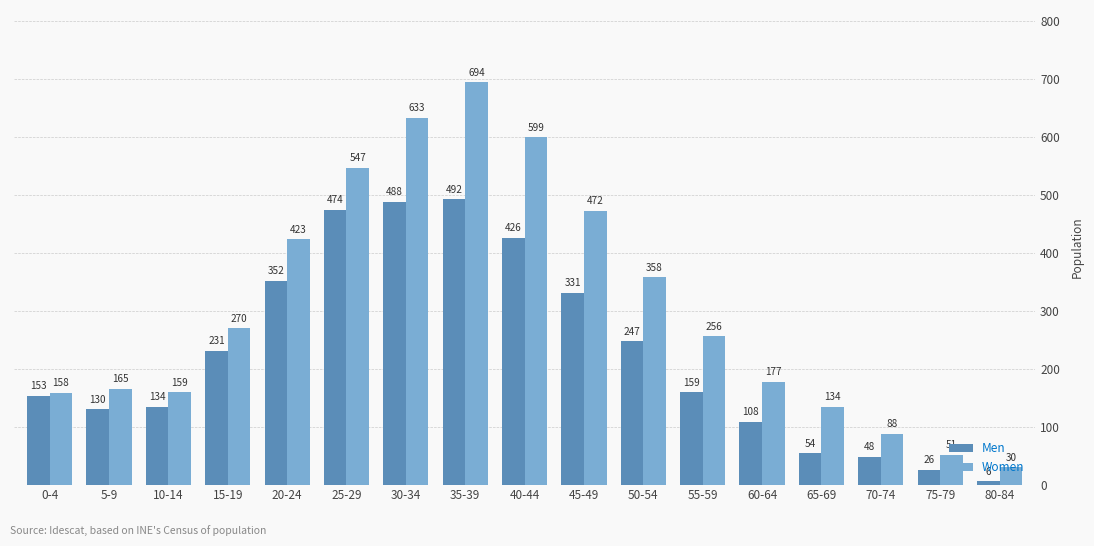

What is the spread (max minus min) of values at 50-54?

111